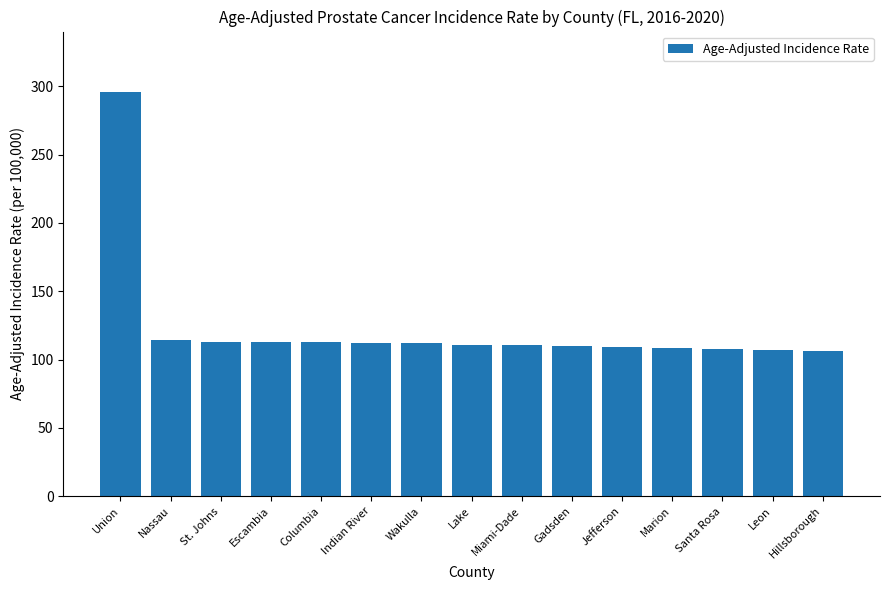

What is the ratio of the value at Miami-Dade to the value at Santa Rosa?

1.0